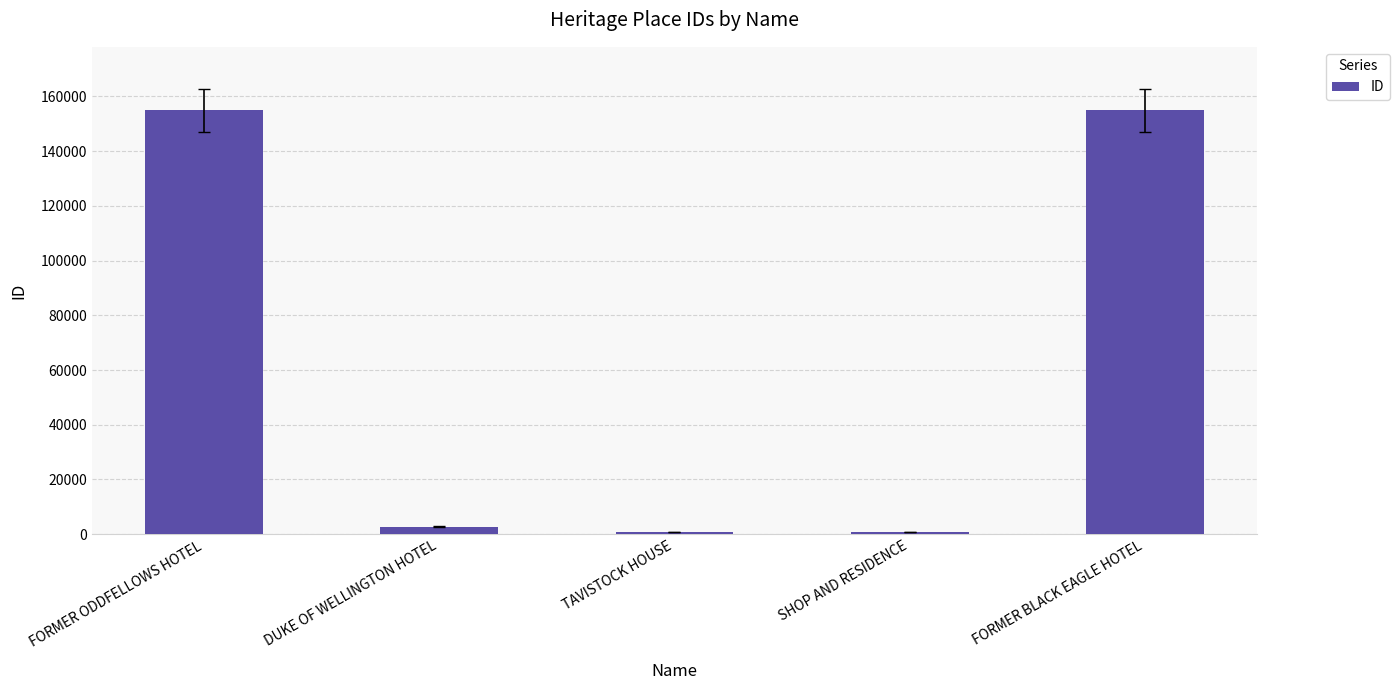

What is the label of the 2nd bar from the right?

SHOP AND RESIDENCE